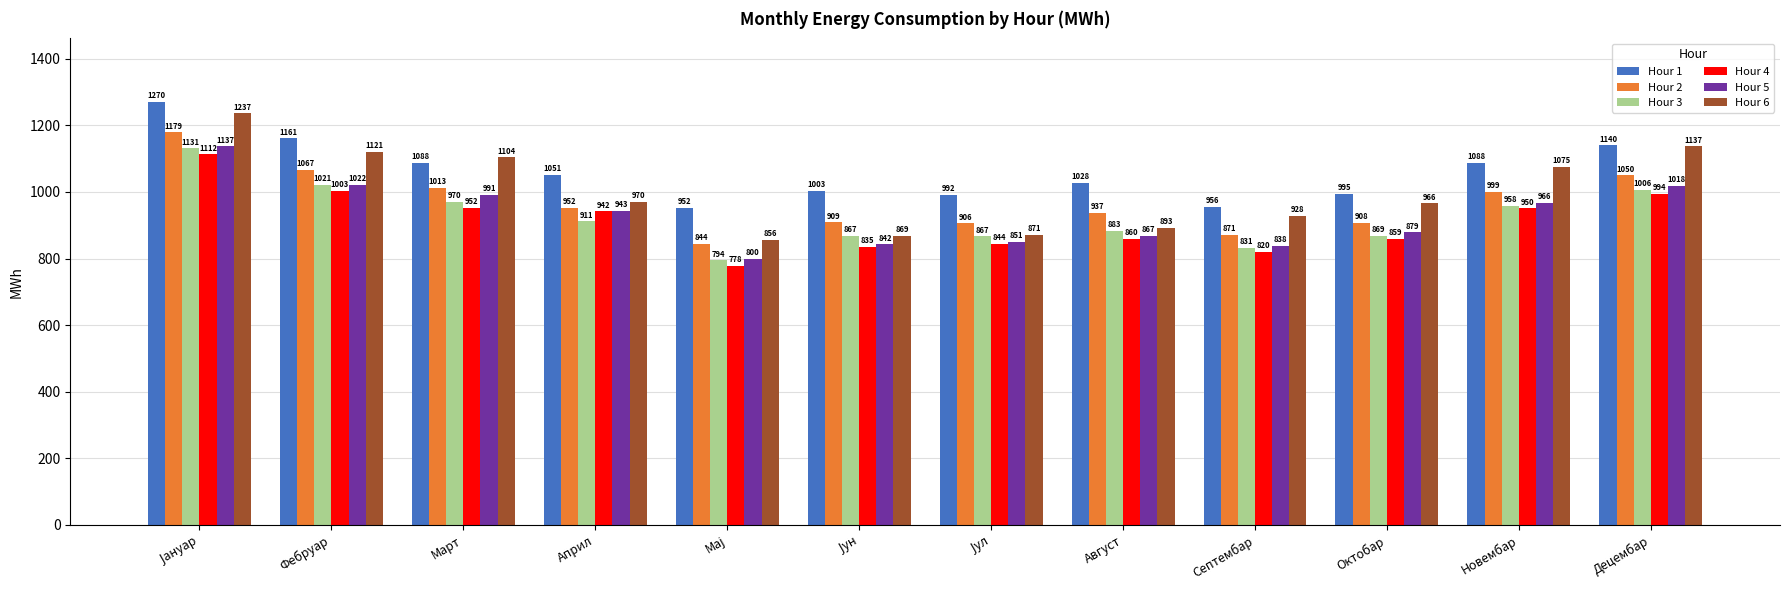

What is the total value across all series at Март?

6118.4